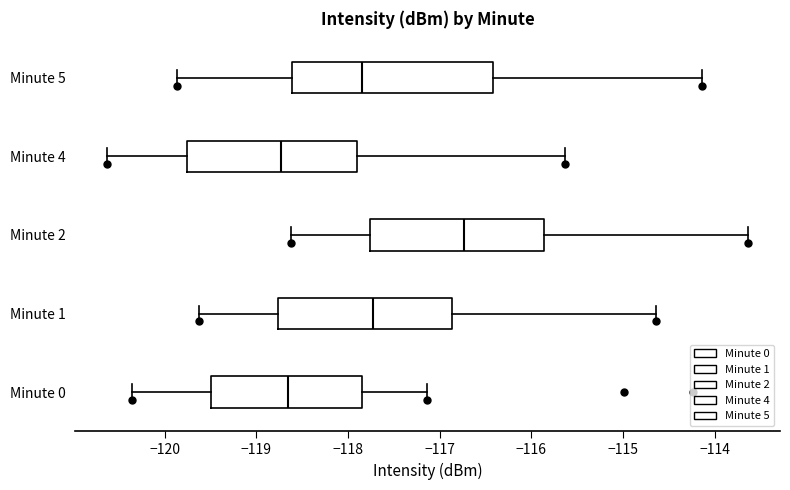

Which box's median line is the furthest to the right?

Minute 2